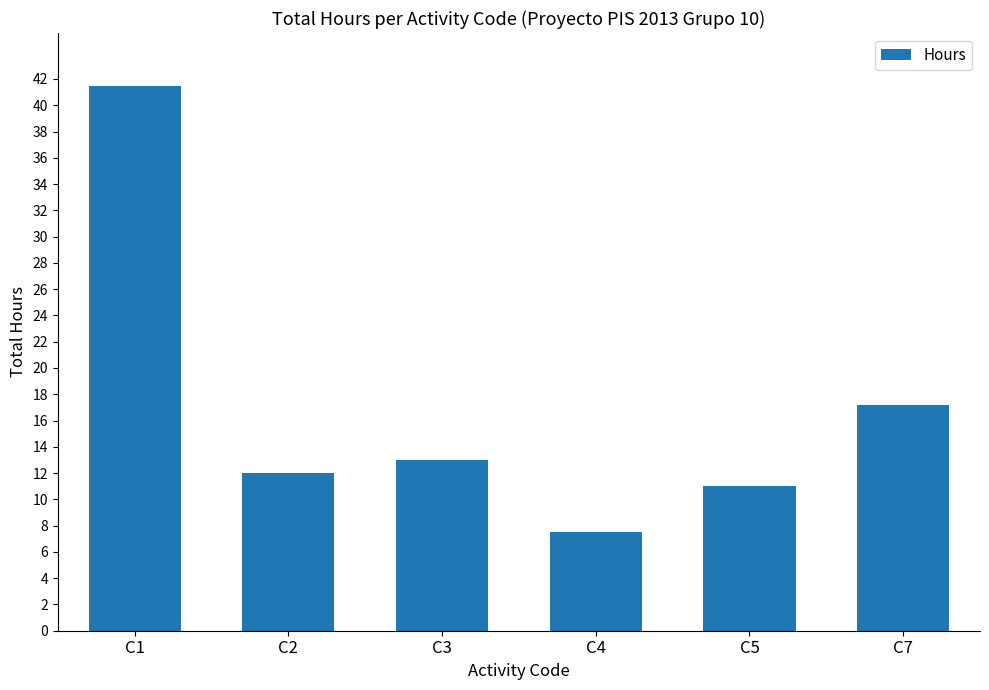

Approximately how many times larger is the value at C7 compared to C5?

1.6